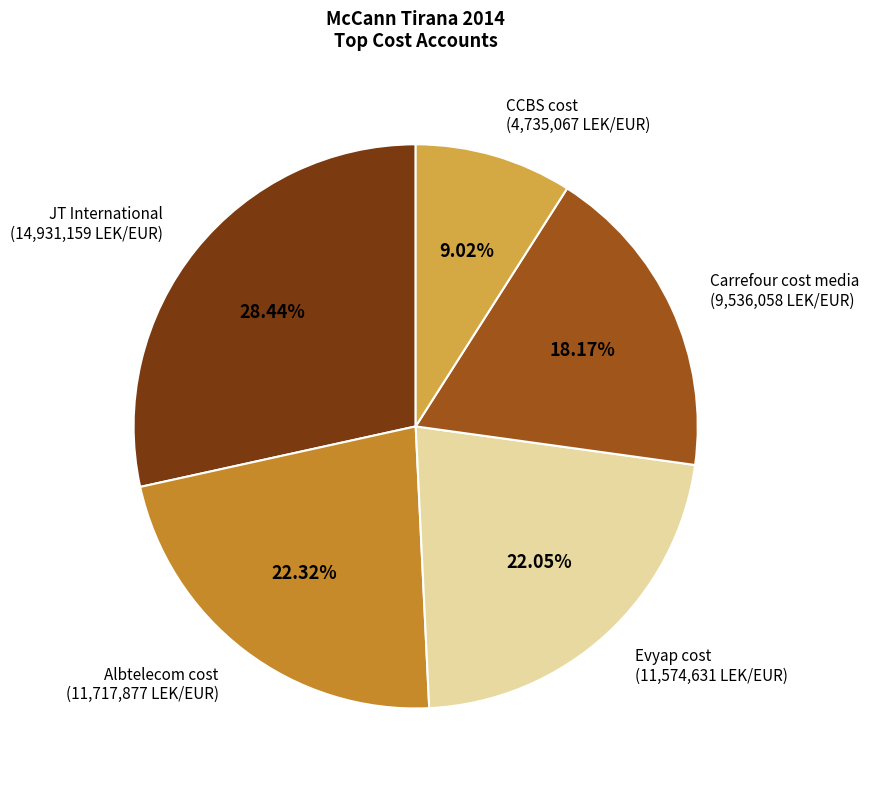

Which category has the smallest portion of the pie?

CCBS cost